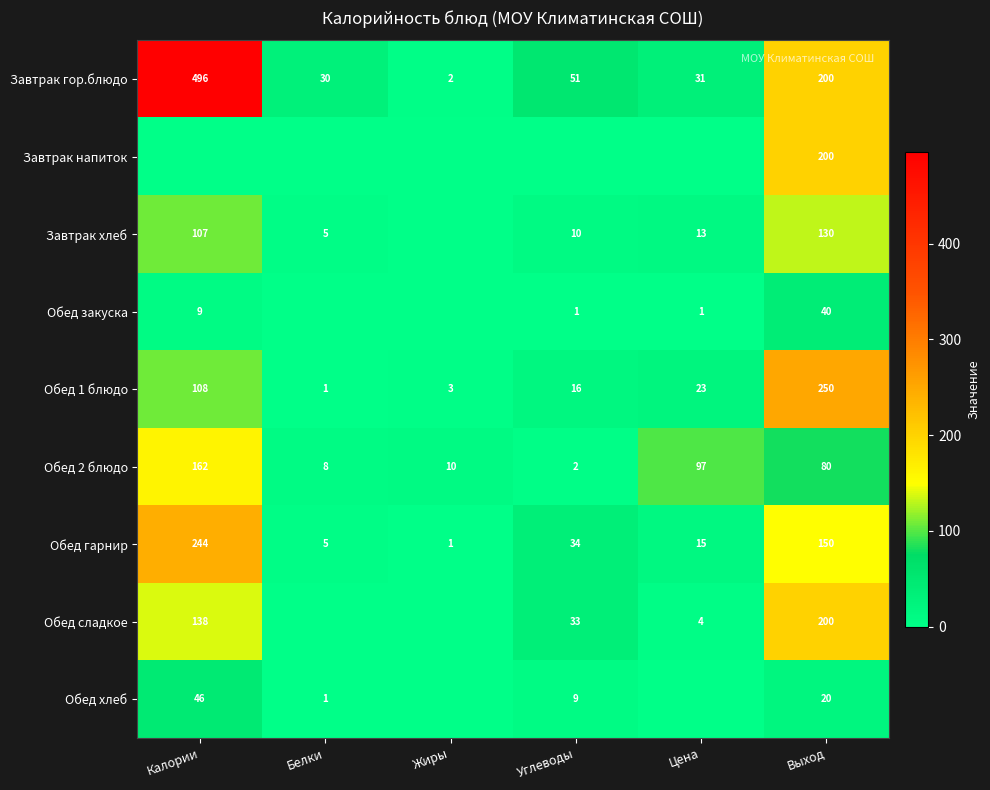

What is the lowest value of the Обед 2 блюдо series?

2